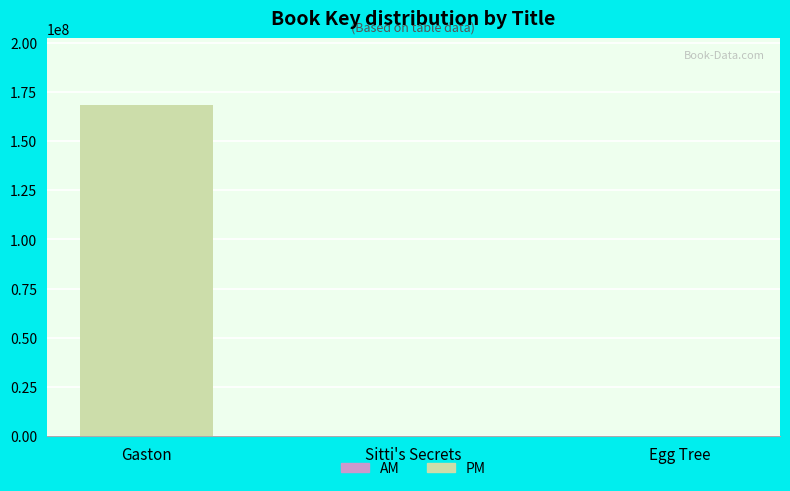

At which label does PM first exceed 328331?

Gaston